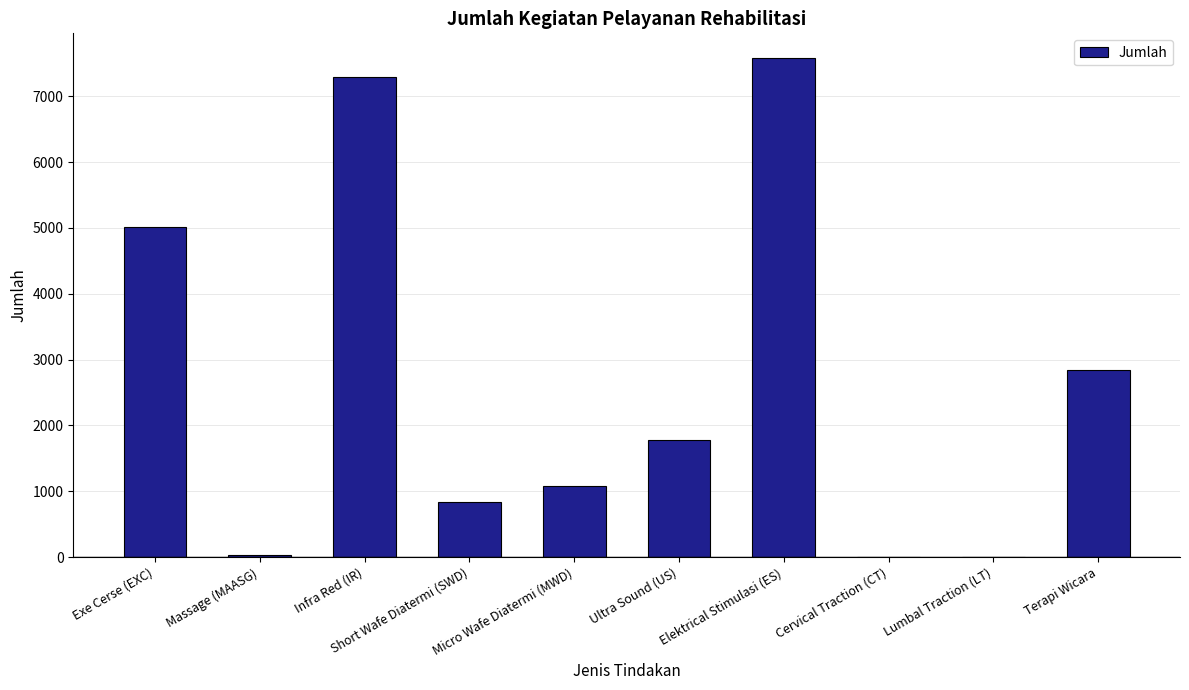

Read the value at Short Wafe Diatermi (SWD).

834